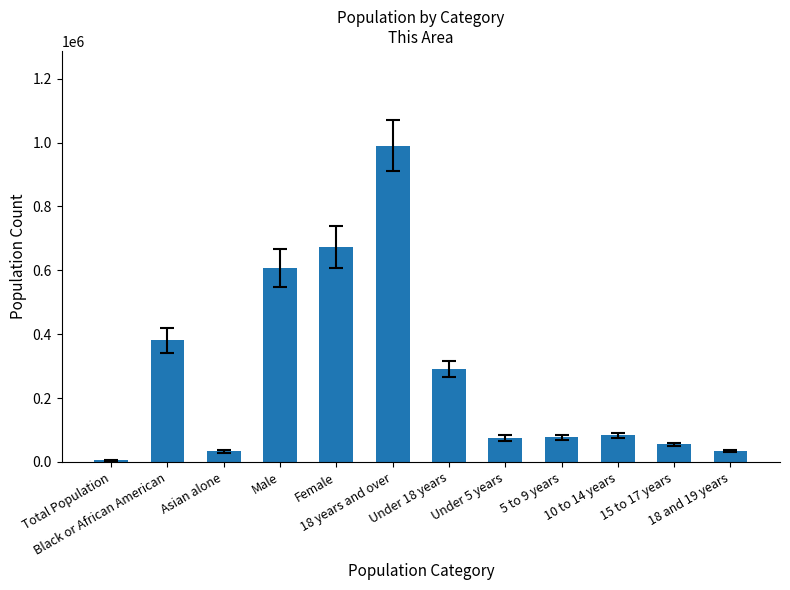

Between Total Population and Black or African American, which is larger?

Black or African American